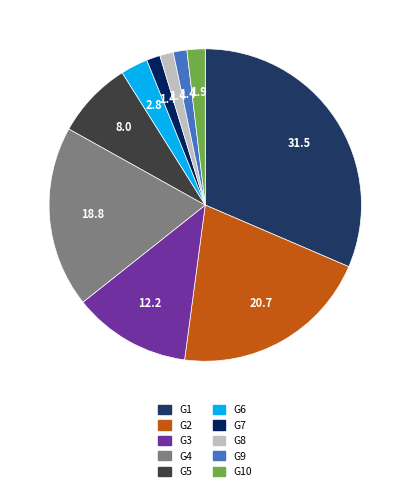

To the nearest percent, what percentage of the pie is G10?

2%